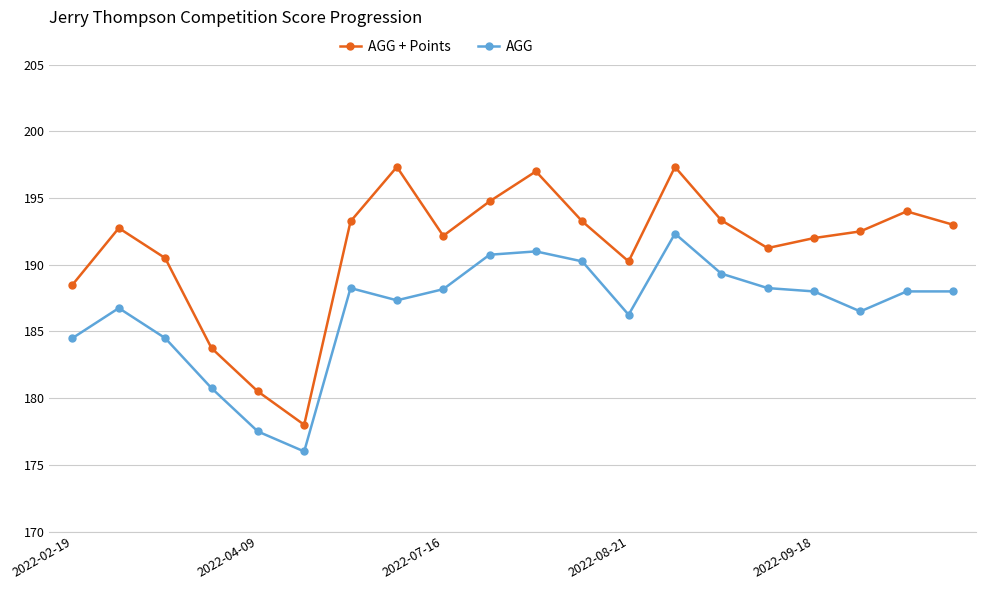

What is the sum of all AGG + Points values?

3825.4